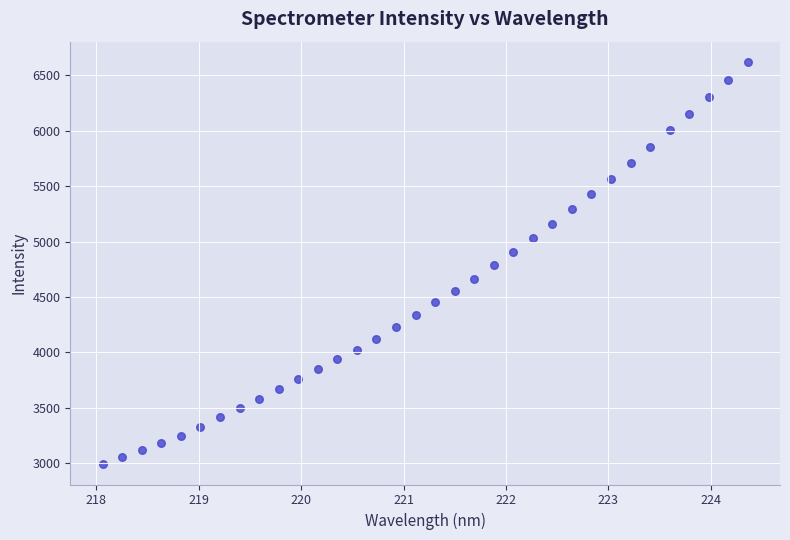

What is the range of X values (max minus min)?

6.3